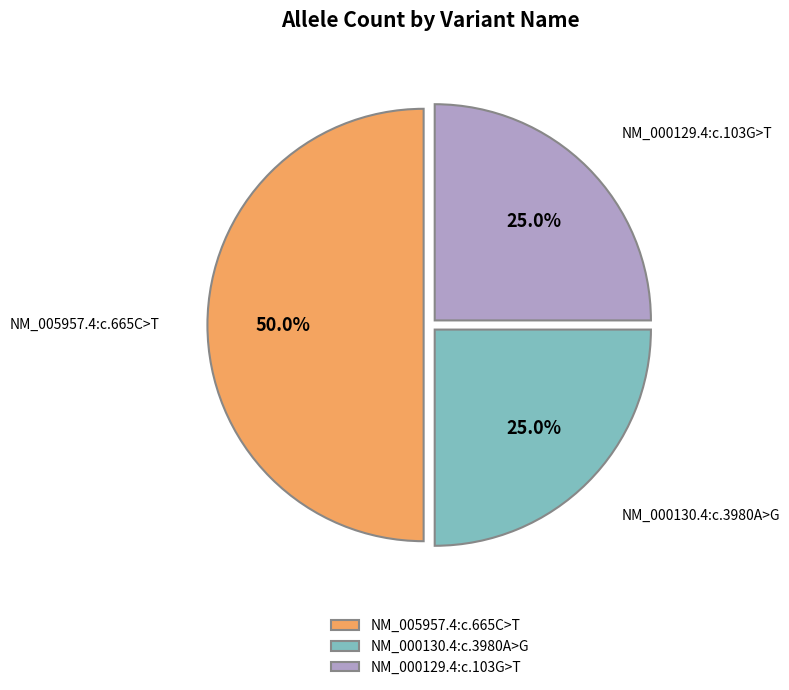

How many segments does this pie chart have?

3